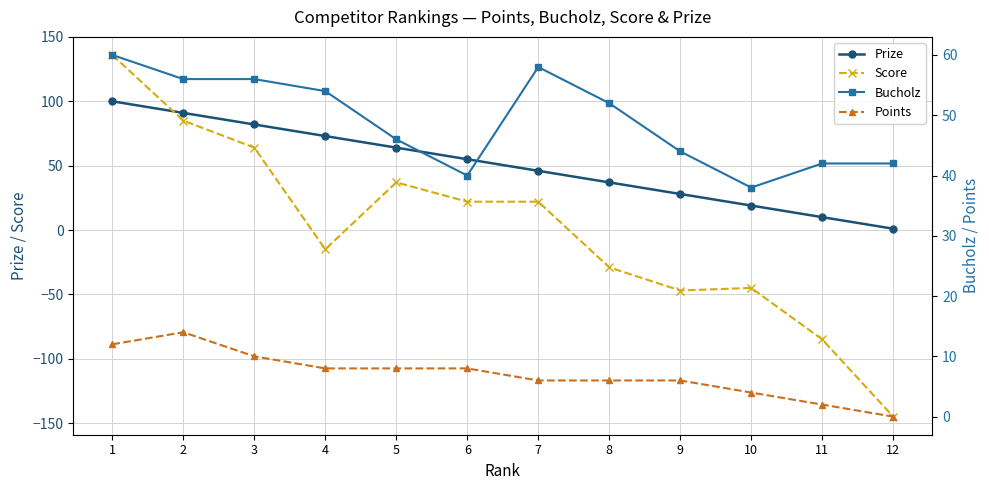

What is the minimum value shown in the chart?

-145